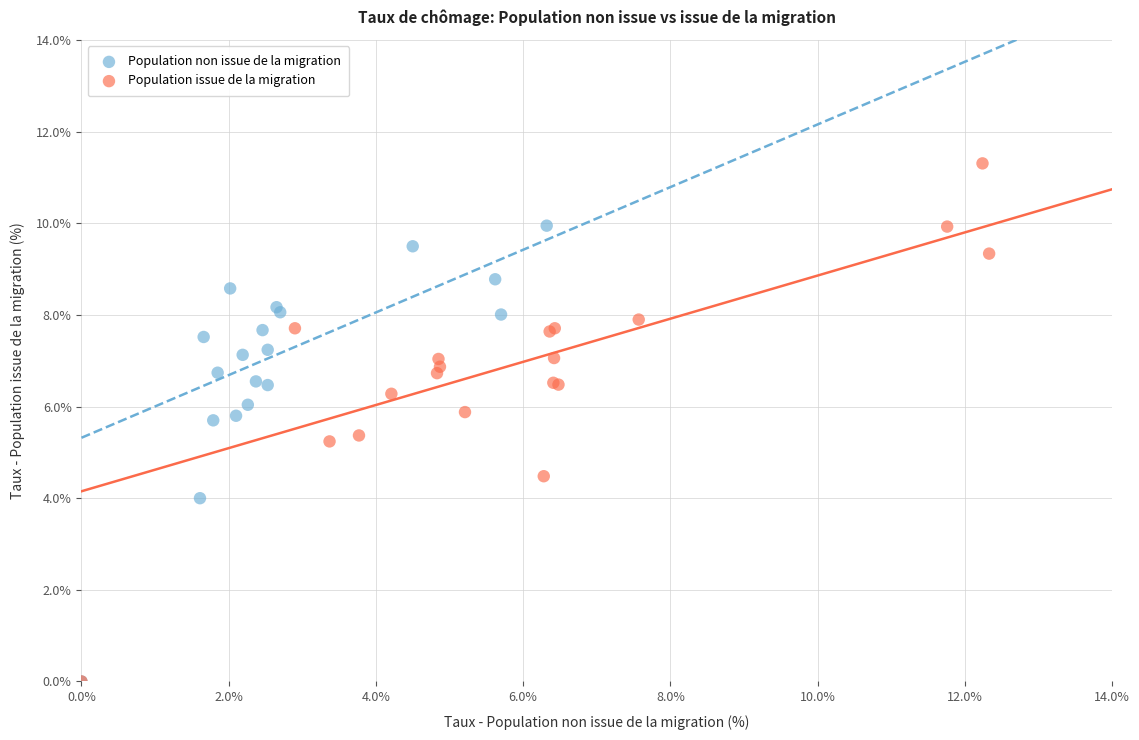

Which series reaches the maximum Y coordinate?

Population issue de la migration